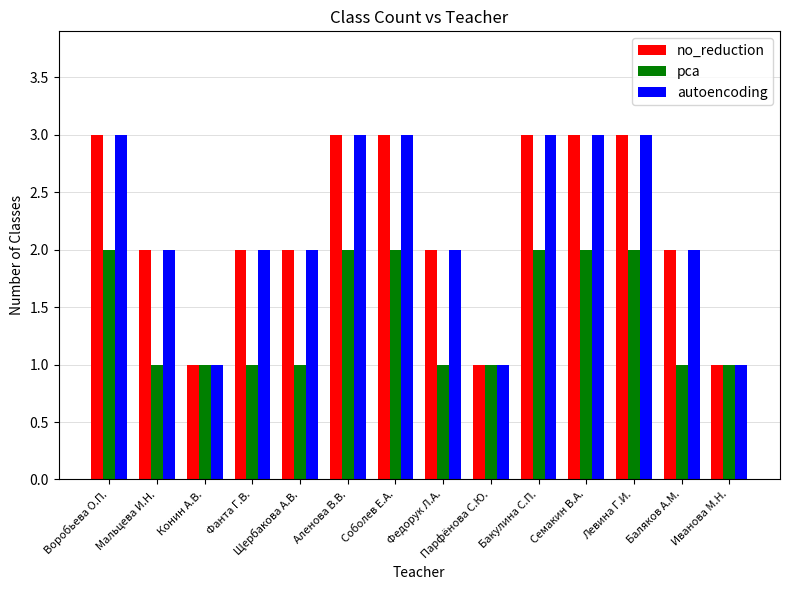

Count the autoencoding values in the range 2 to 3.

11